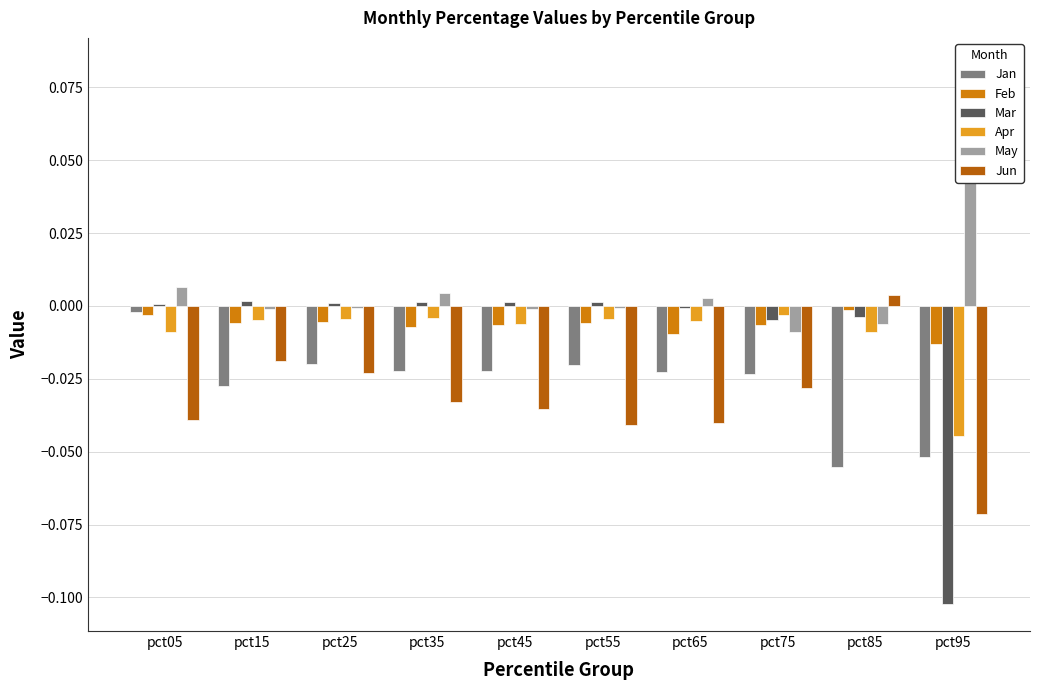

Where is Apr nearest to the value 0?

pct75